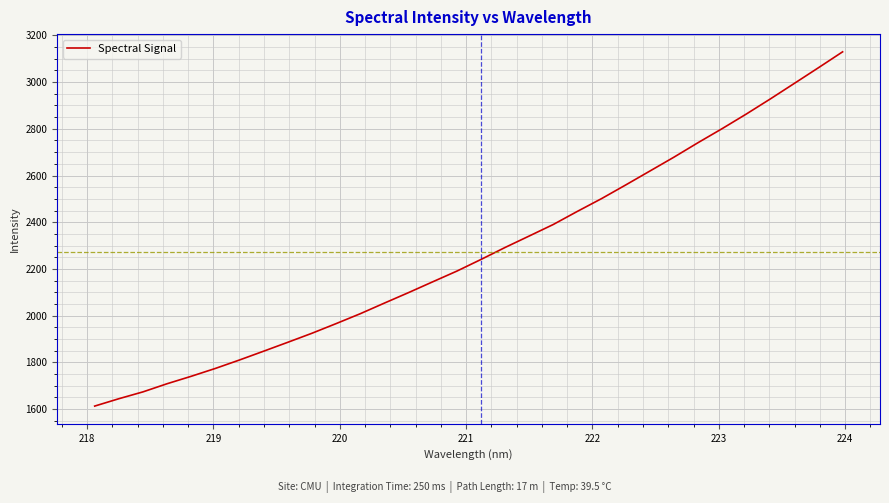

What is the maximum value shown in the chart?

3129.3